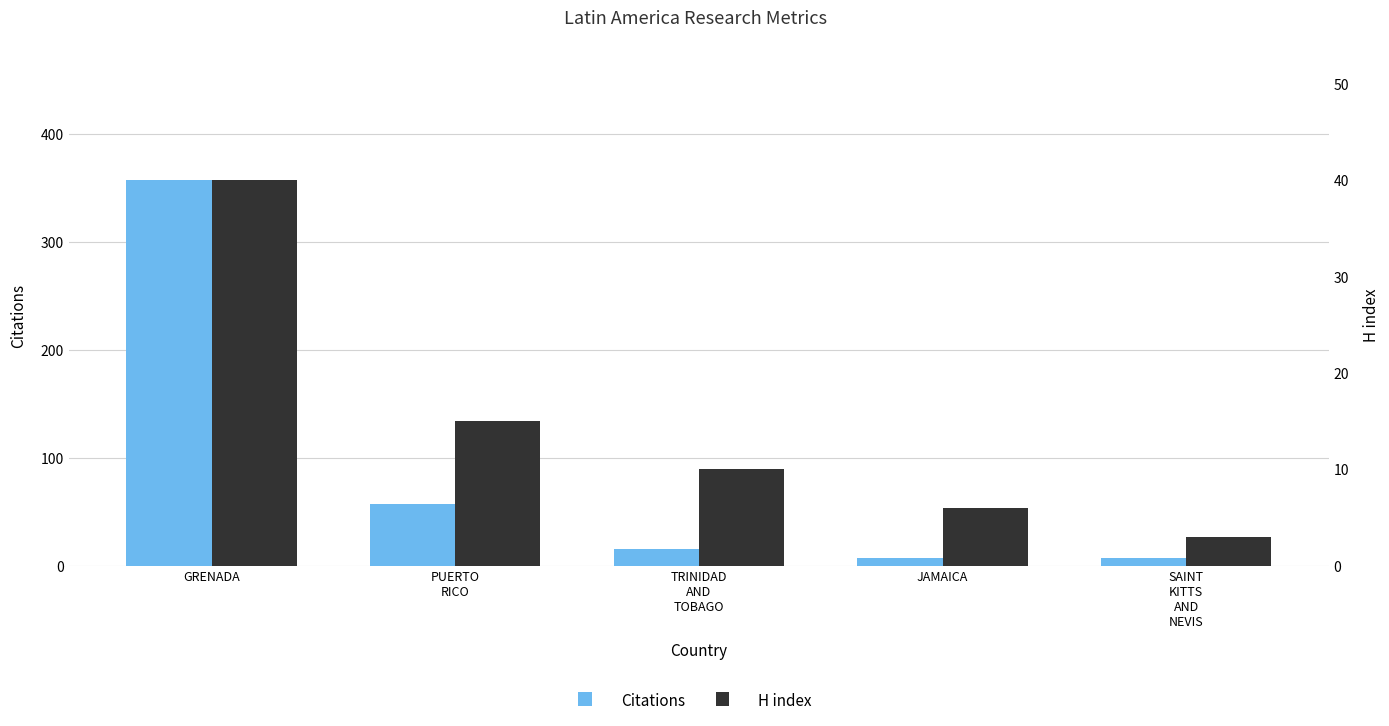

How many values in the Citations series exceed 16?

2